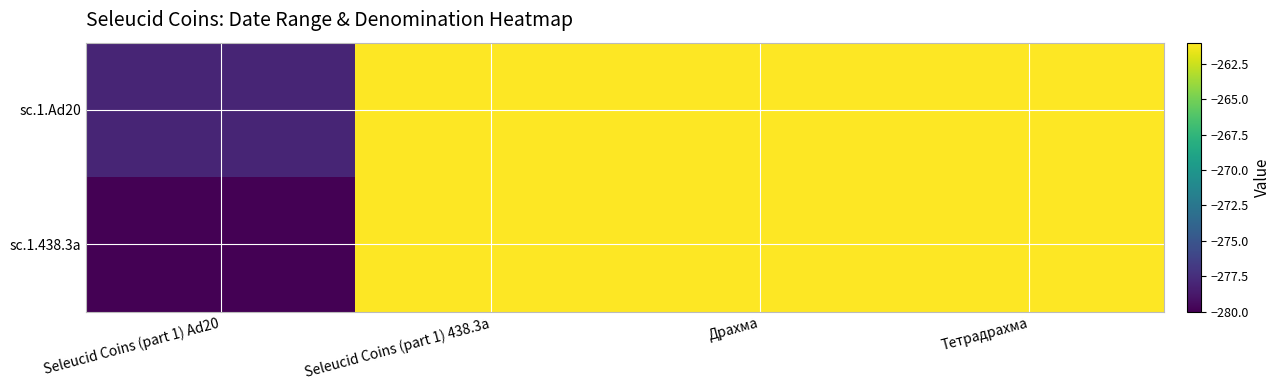

Which series has the largest total across all categories?

sc.1.Ad20